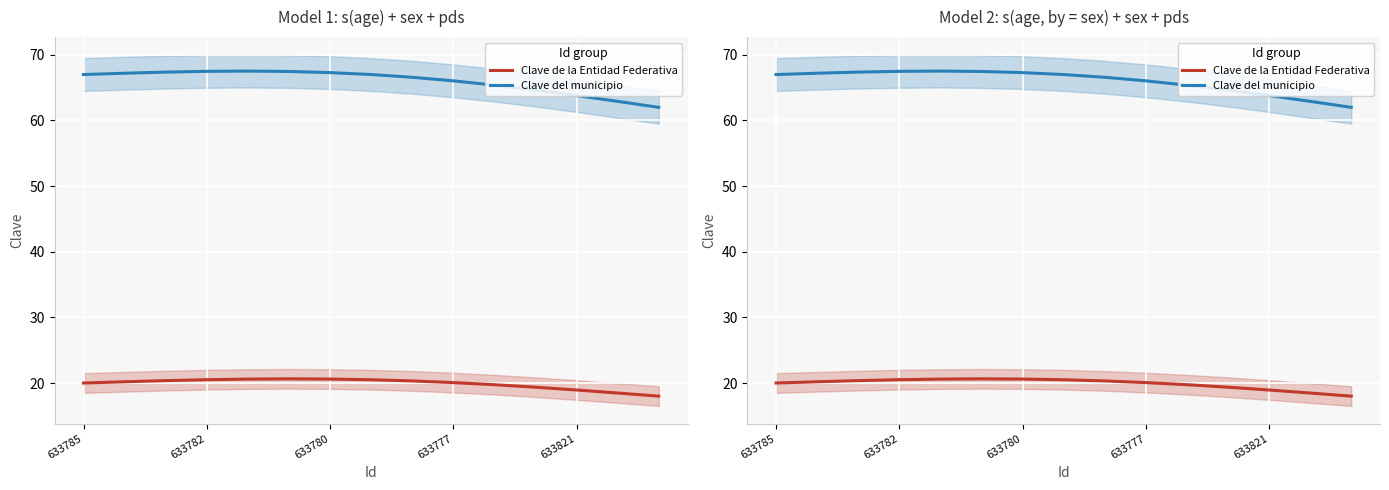

What is the total value across all series at 633780?

87.7